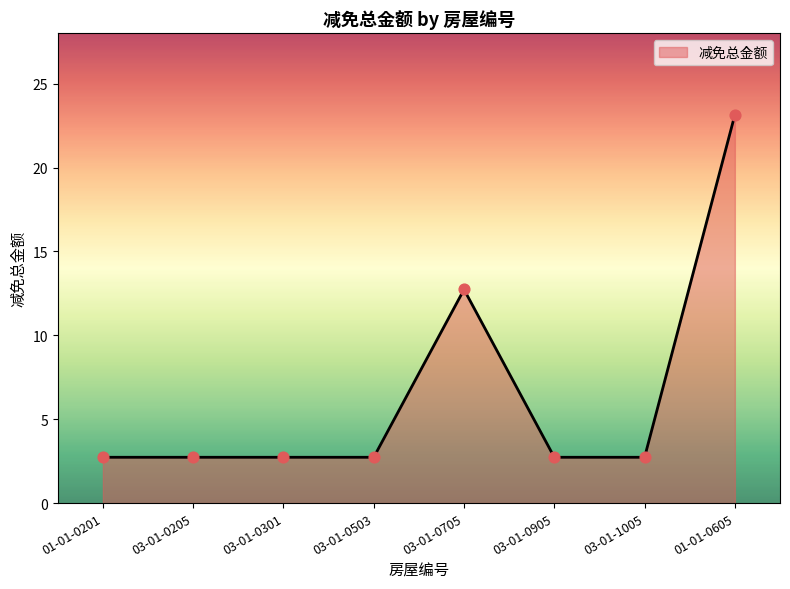

Between 01-01-0605 and 03-01-0503, which is larger?

01-01-0605